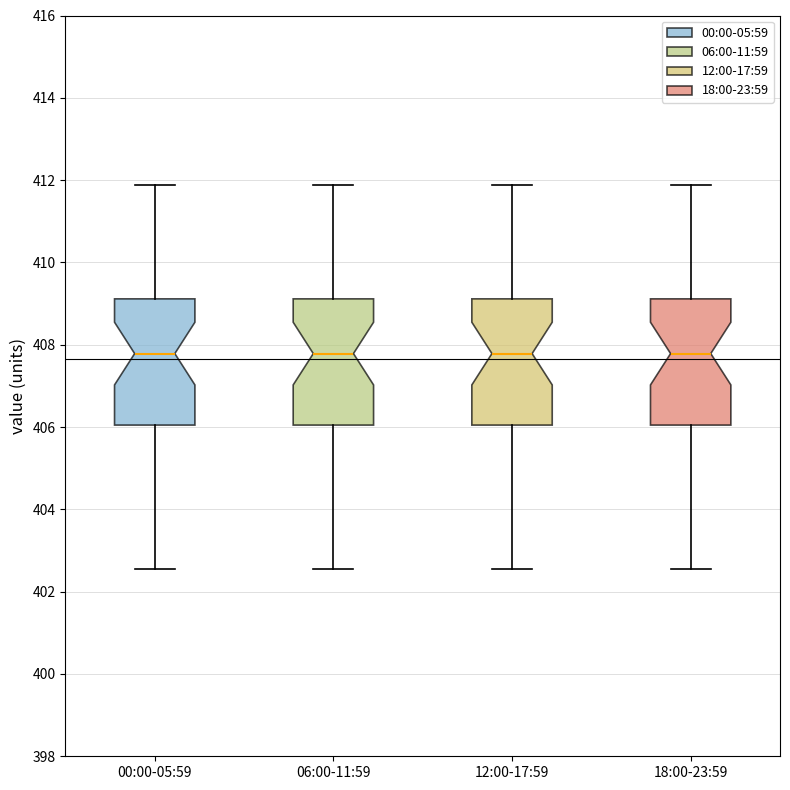

Reading left to right, read every box against the y-axis: the position of its median line, the range the box covers, and the ends of its whiskers. The values are not printed on the chart, so give them approximately, as read against the axis.

00:00-05:59: median 407.8, box 406.0 to 409.2, whiskers 402.6 to 411.8
06:00-11:59: median 407.8, box 406.0 to 409.2, whiskers 402.6 to 411.8
12:00-17:59: median 407.8, box 406.0 to 409.2, whiskers 402.6 to 411.8
18:00-23:59: median 407.8, box 406.0 to 409.2, whiskers 402.6 to 411.8